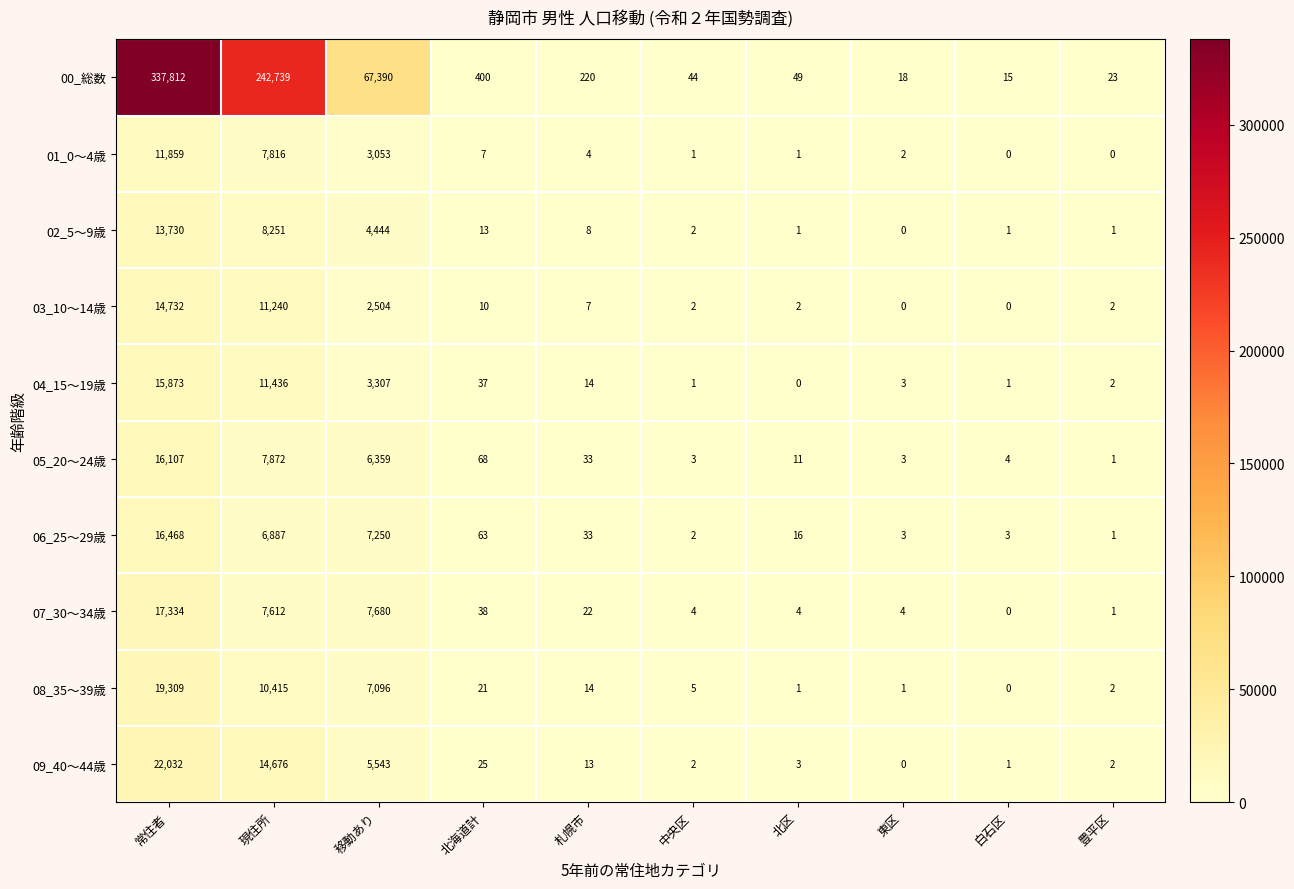

What is the difference between the highest and lowest values at 北海道計?

393